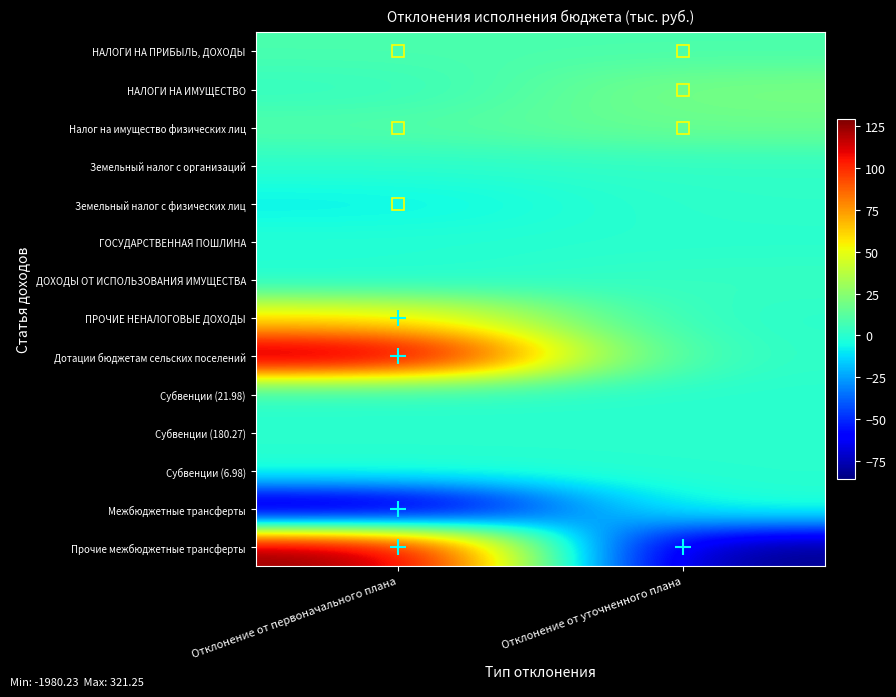

At which category is the sum across all series the highest?

Отклонение от первоначального плана